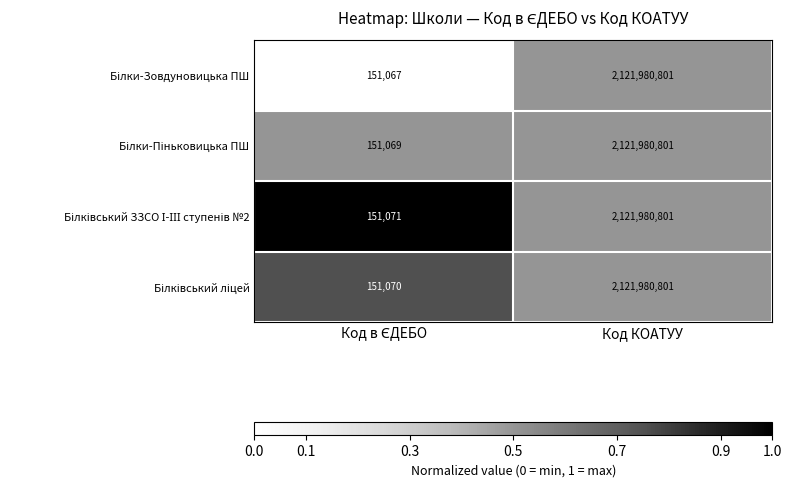

At which category is the sum across all series the highest?

Код КОАТУУ